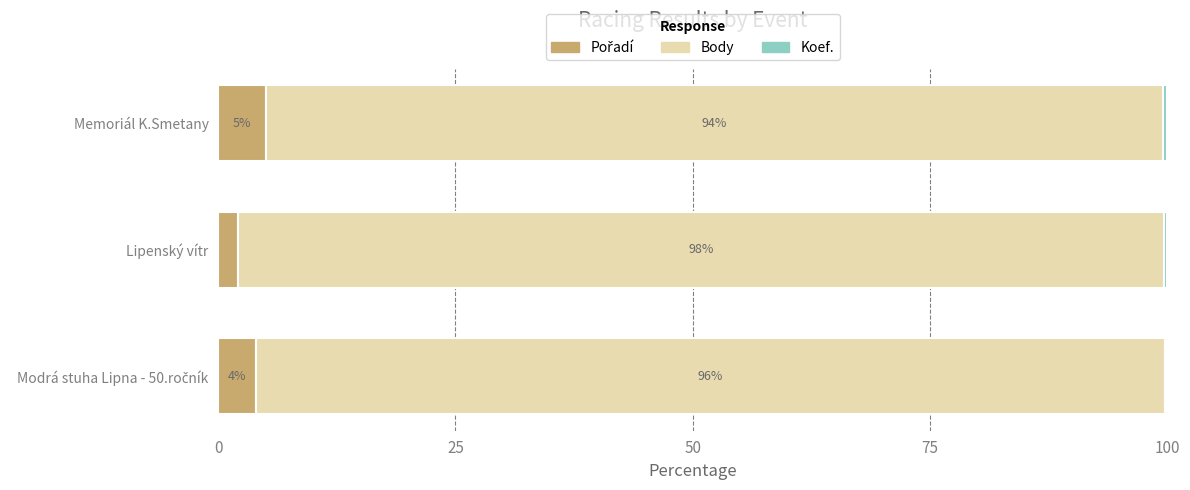

How many series are shown in this chart?

3